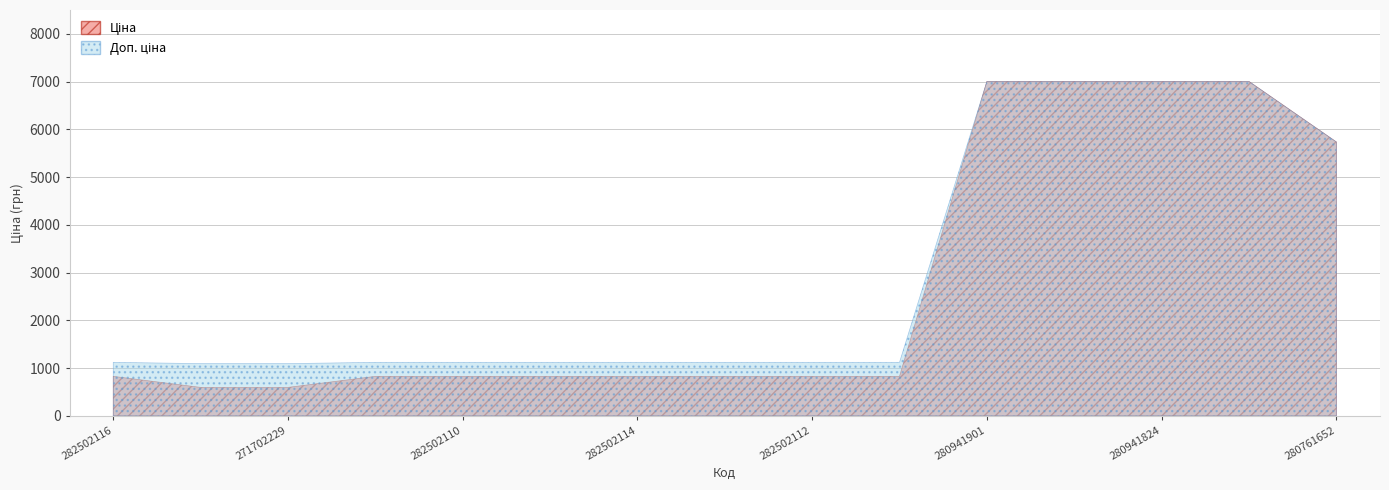

True or false: Доп. ціна and Ціна intersect in this chart.

False